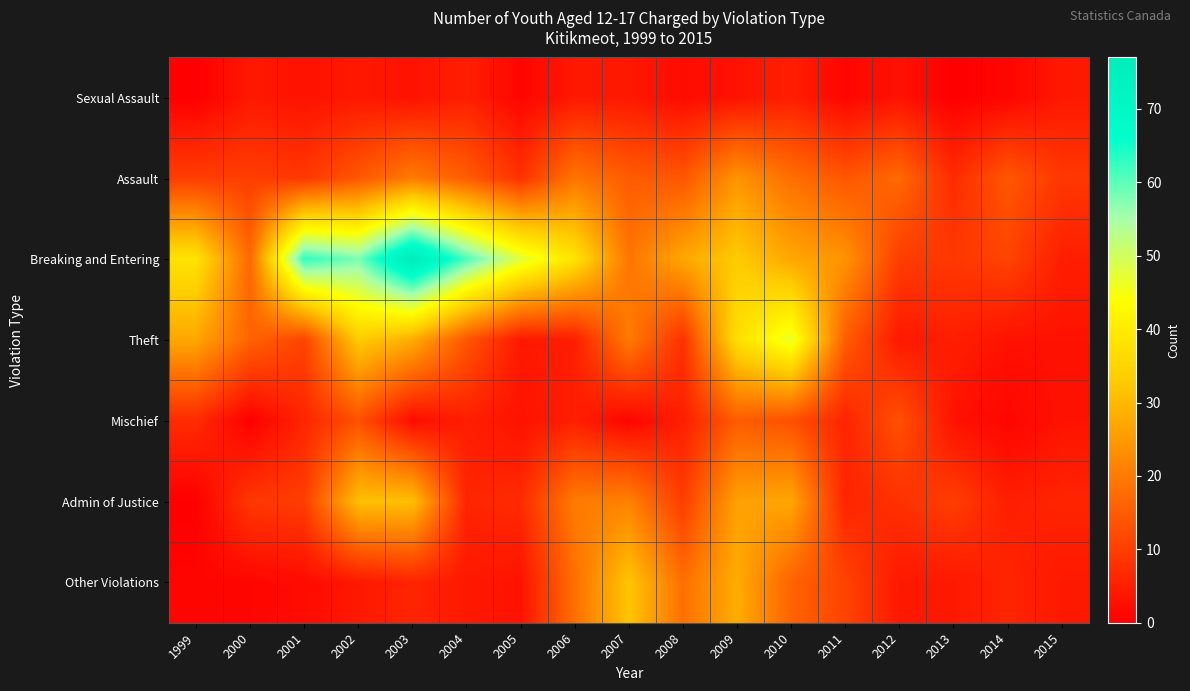

Rank the series at 2014 from lowest to highest value.

Sexual Assault, Mischief, Theft, Admin of Justice, Other Violations, Breaking and Entering, Assault